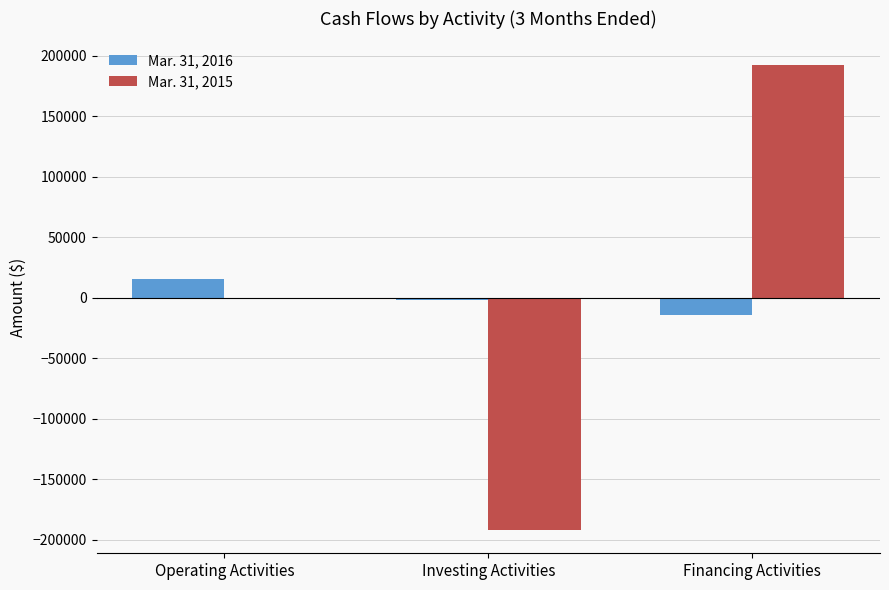

What is the sum of all Mar. 31, 2015 values?

205